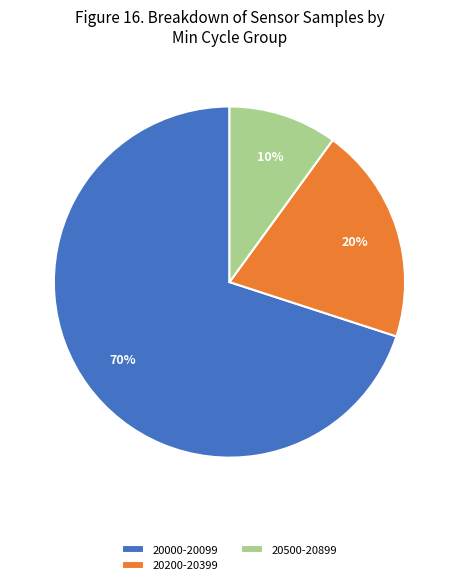

True or false: 20000-20099 accounts for 70% of the total.

True